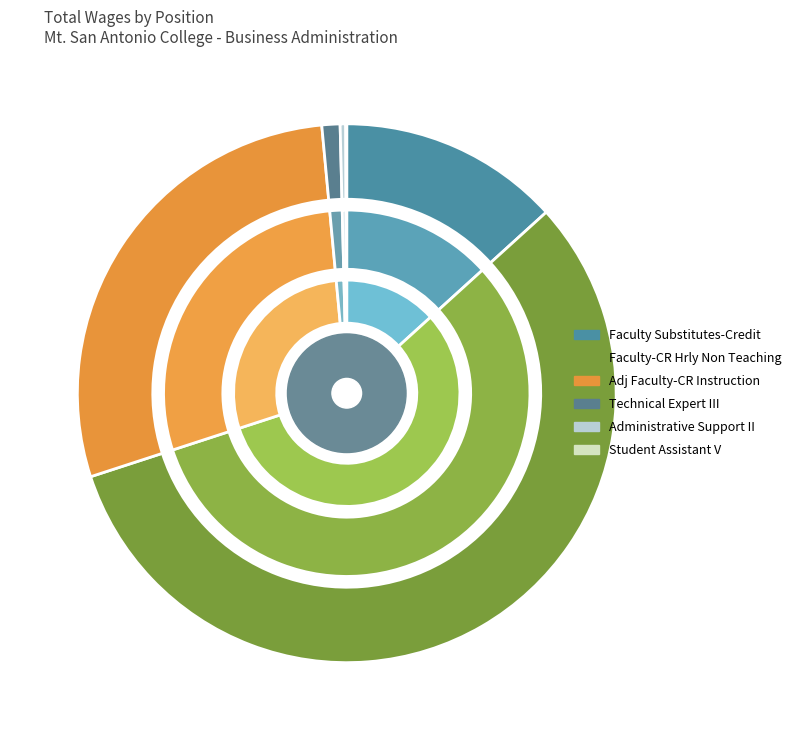

The Faculty-CR Hrly Non Teaching slice represents 57% of the pie. True or false?

True